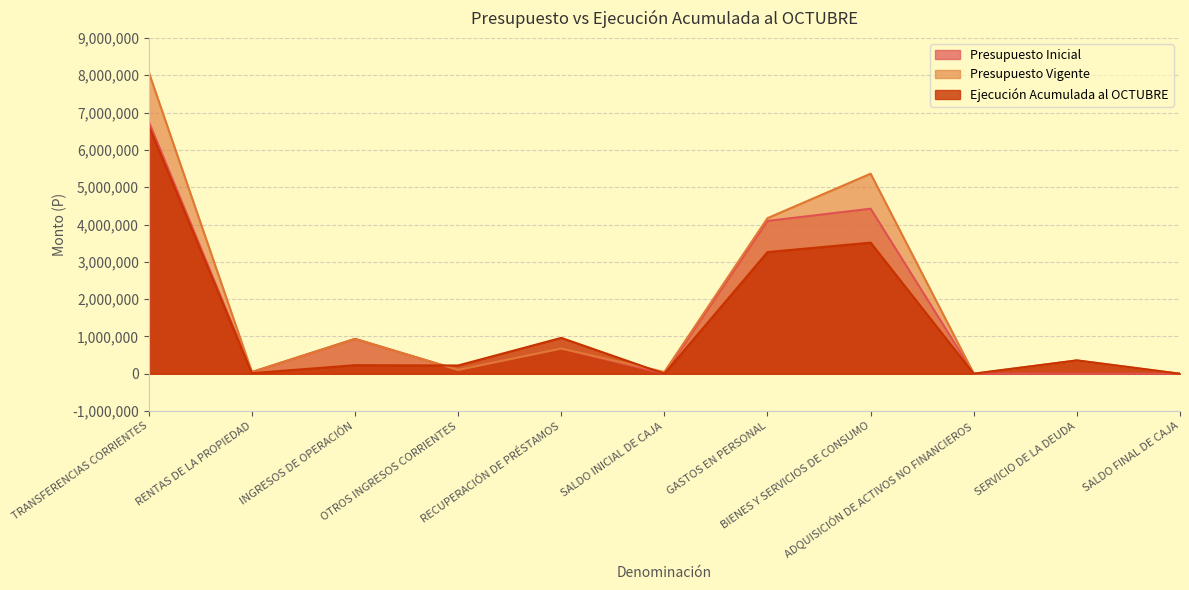

Read the Presupuesto Vigente value at OTROS INGRESOS CORRIENTES.

104395